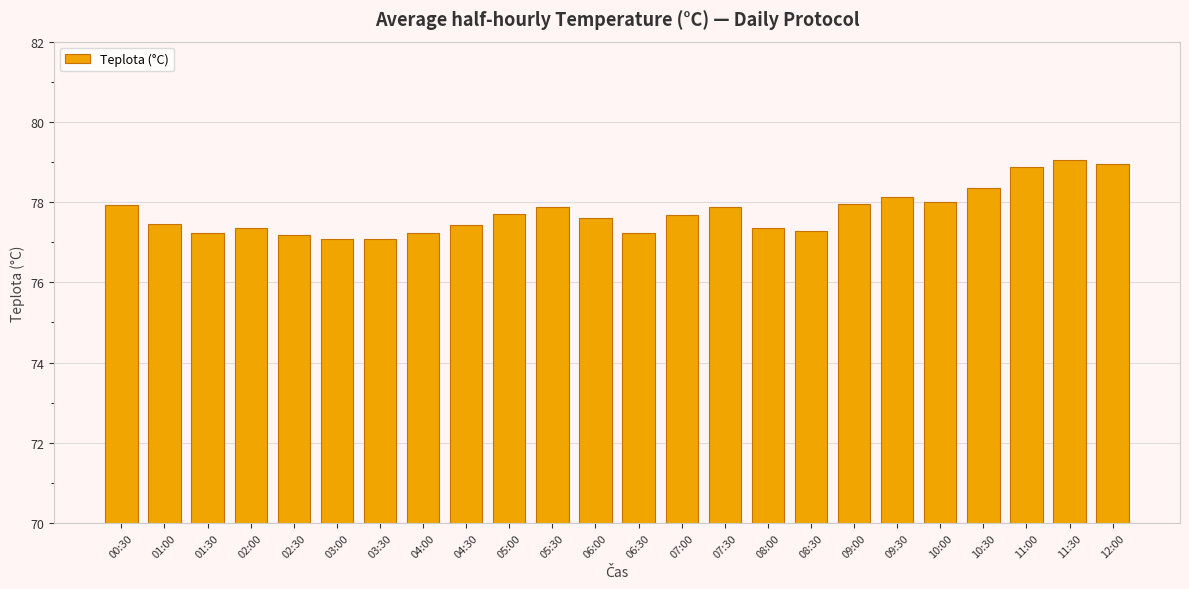

What is the average value?

77.7